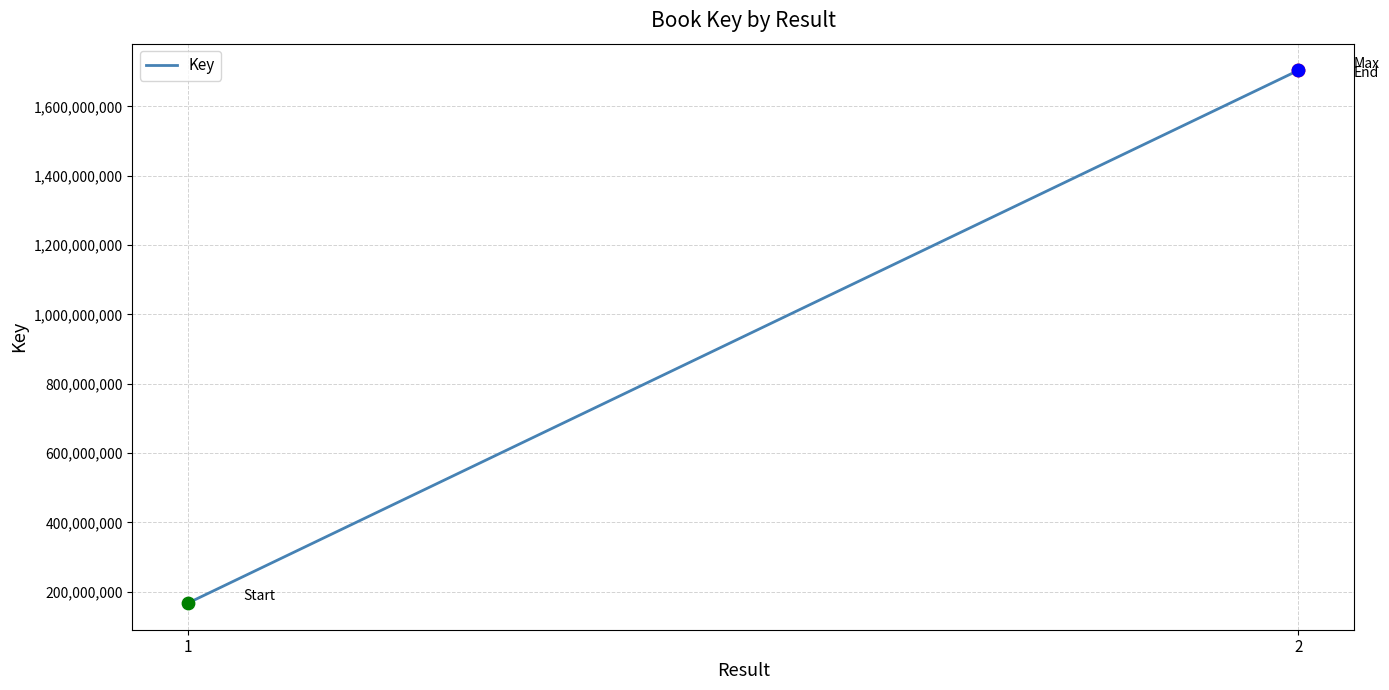

What is the change in value from 1 to 2?

+1536388911